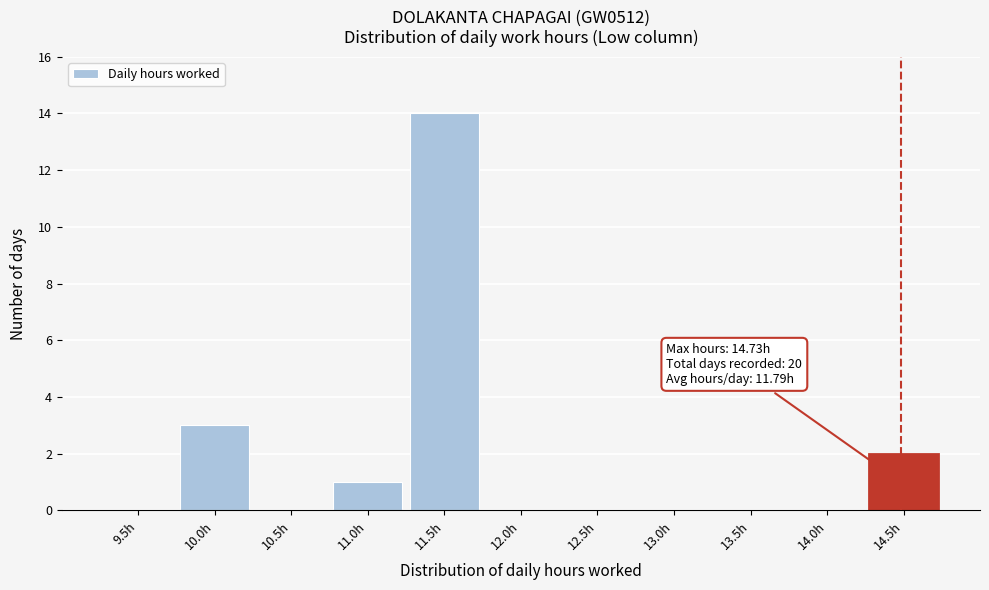

Reading left to right, extract all data points from this chart.

9.5h=0	10.0h=3	10.5h=0	11.0h=1	11.5h=14	12.0h=0	12.5h=0	13.0h=0	13.5h=0	14.0h=0	14.5h=2